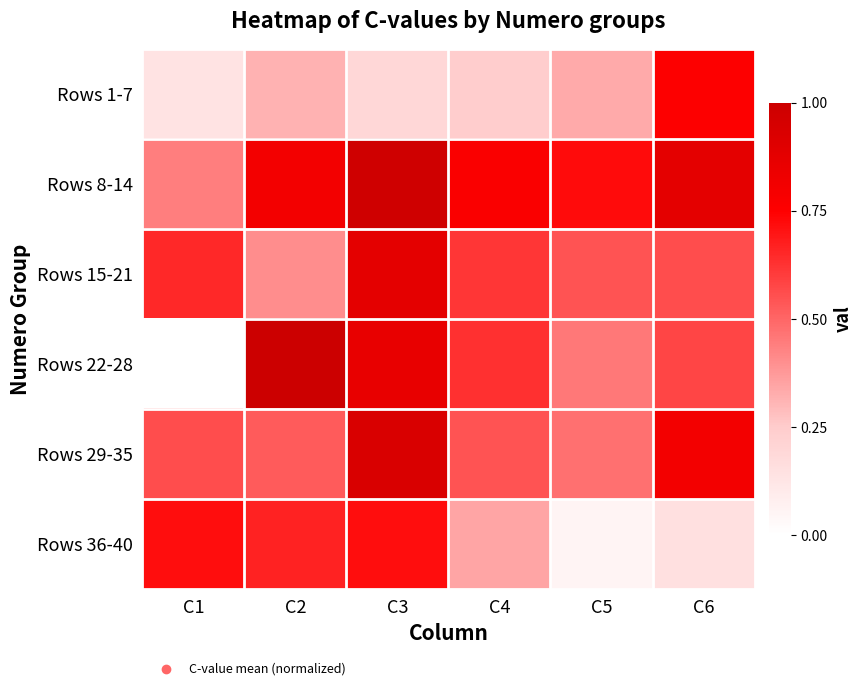

Rank the series at C1 from highest to lowest value.

Rows 36-40, Rows 15-21, Rows 29-35, Rows 8-14, Rows 1-7, Rows 22-28